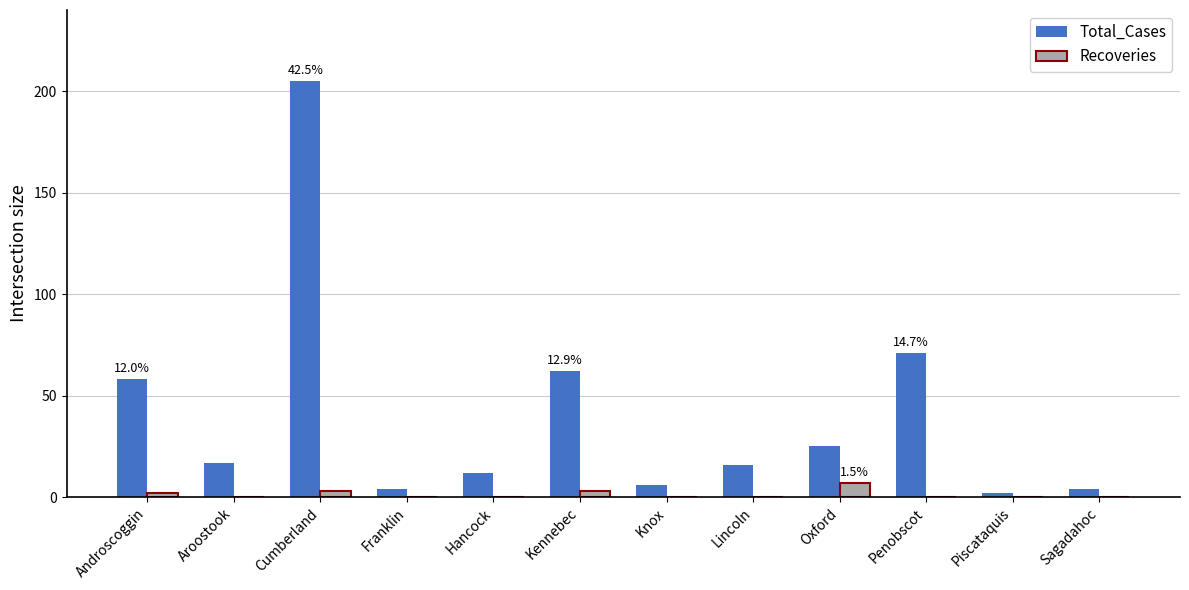

Is it true that Total_Cases equals 71 at Penobscot?

True